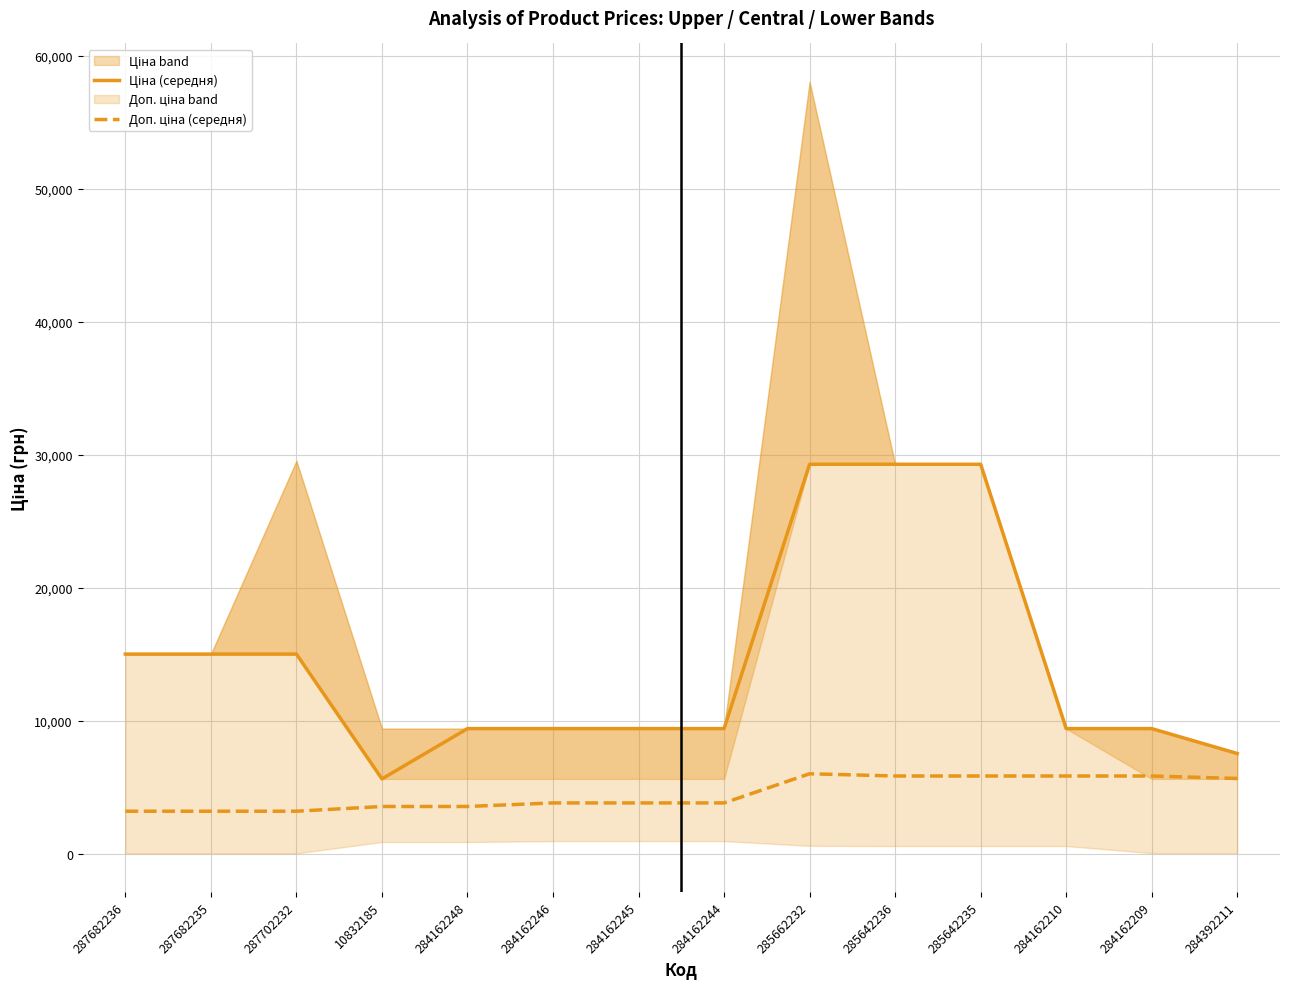

True or false: Доп. ціна (середня) has a value of 10182.8 at 285642236.

False